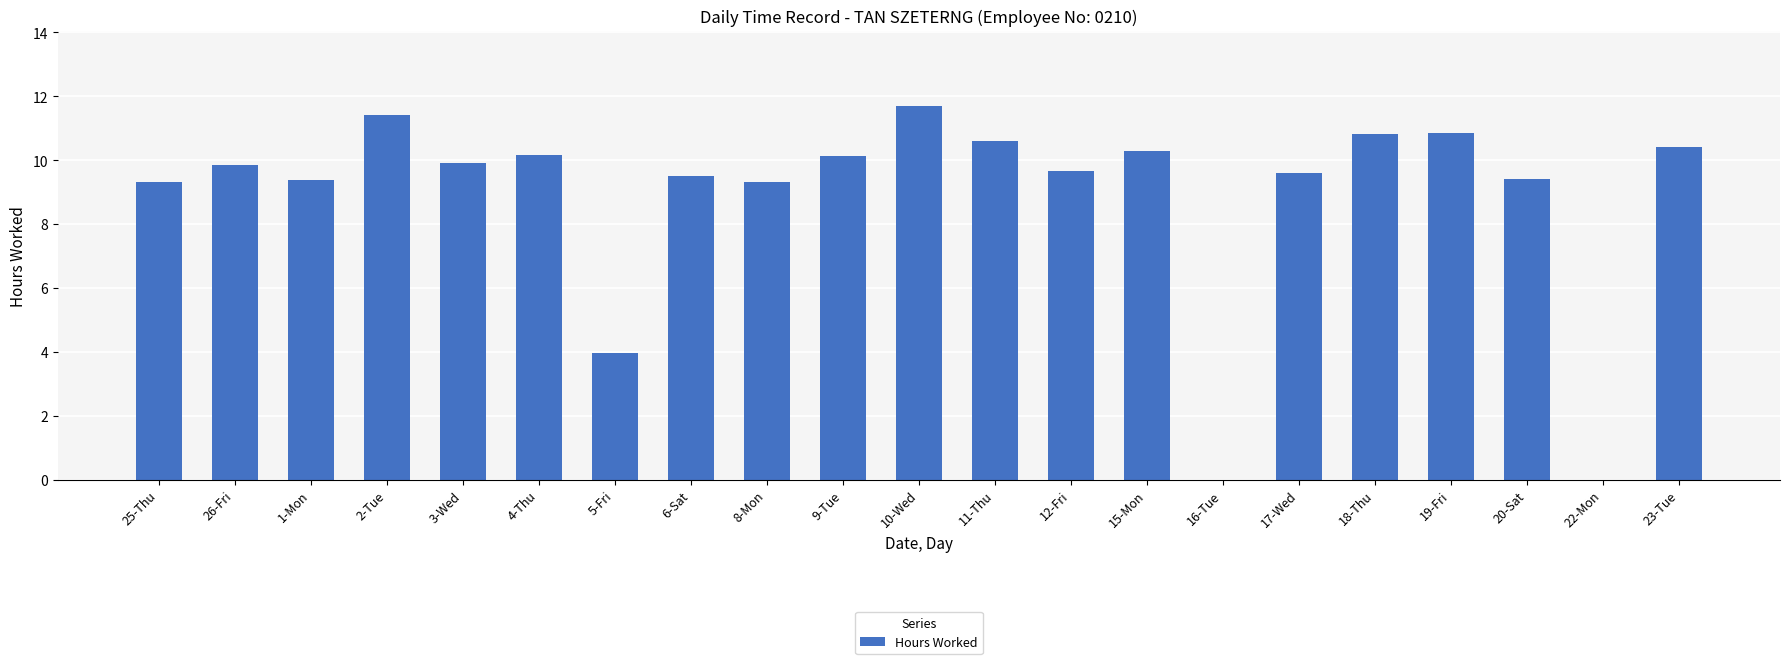

What is the sum of the values at 18-Thu and 23-Tue?

21.2